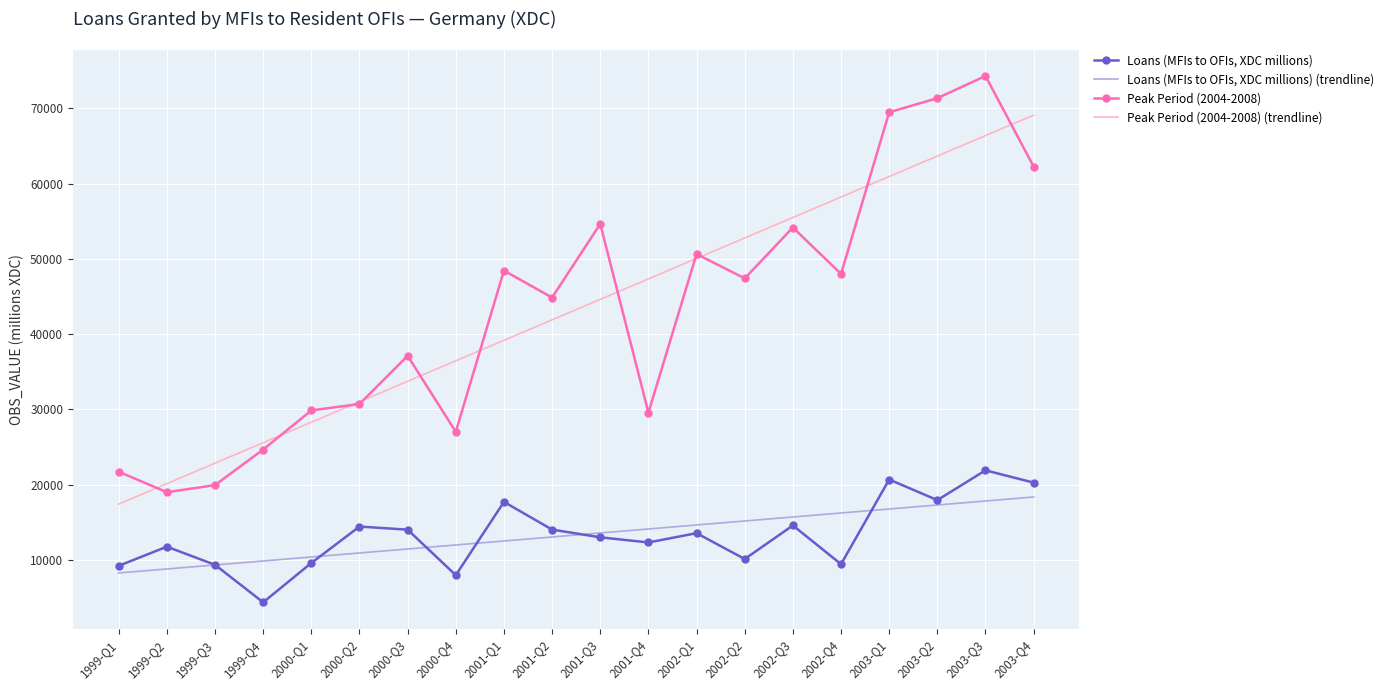

What value does the Loans (MFIs to OFIs, XDC millions) series have at 2002-Q1?

13537.0